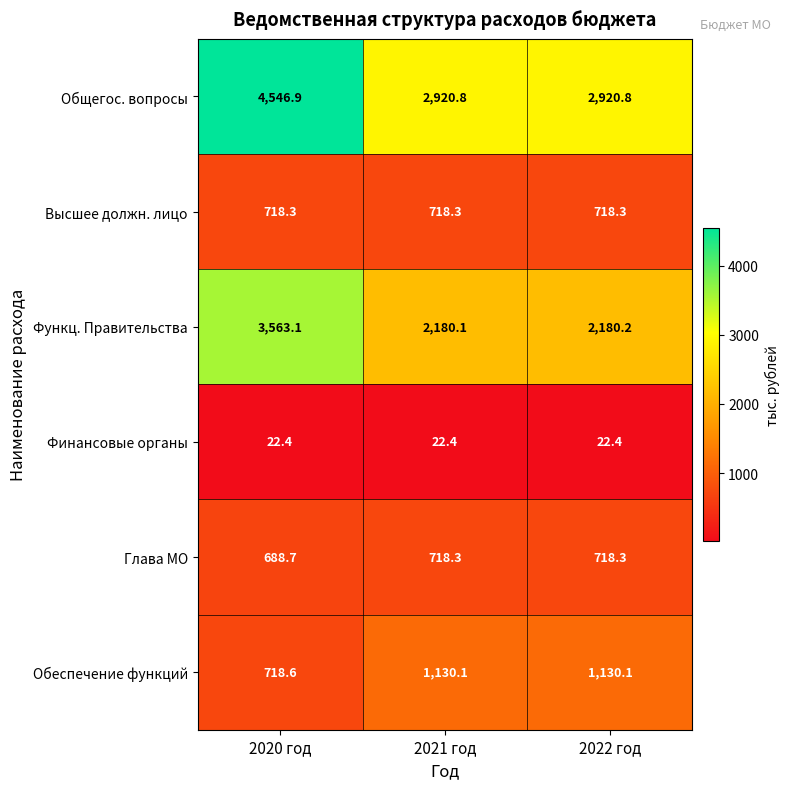

Where does the Обеспечение функций series first go above 1130?

2021 год